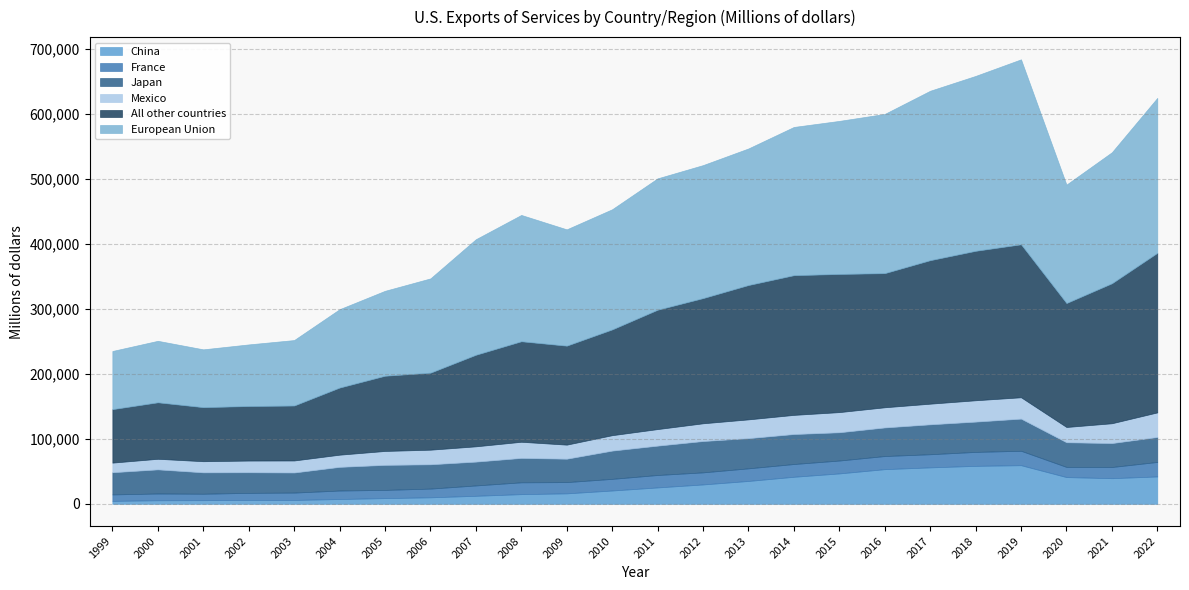

What are all the series names shown in the legend?

China, France, Japan, Mexico, All other countries, European Union